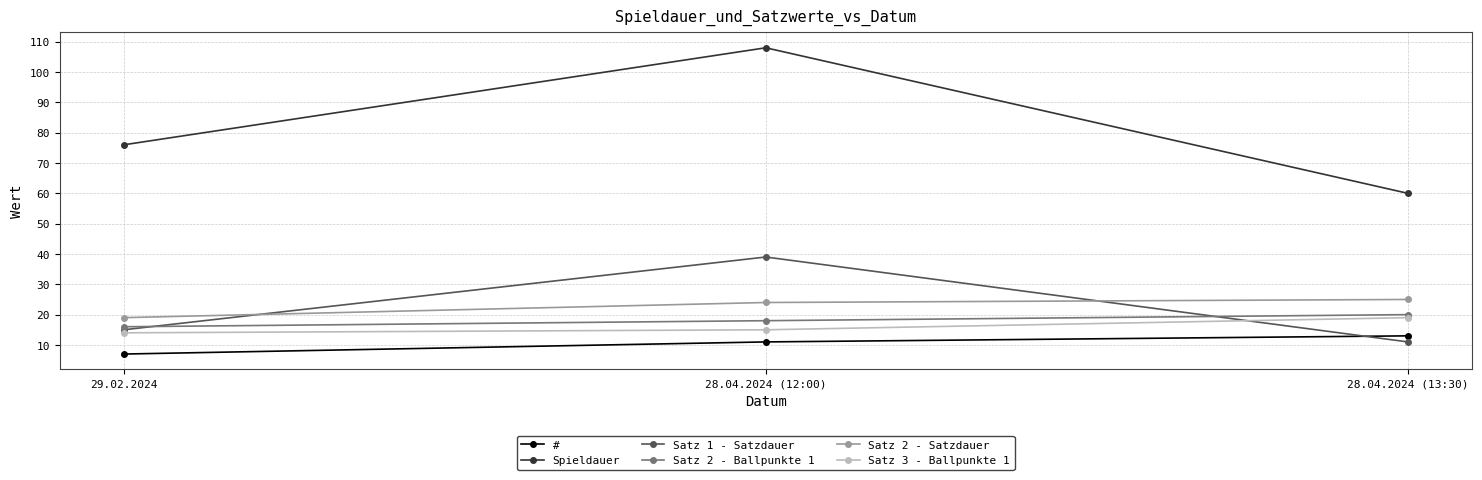

What is the average value of the # series?

10